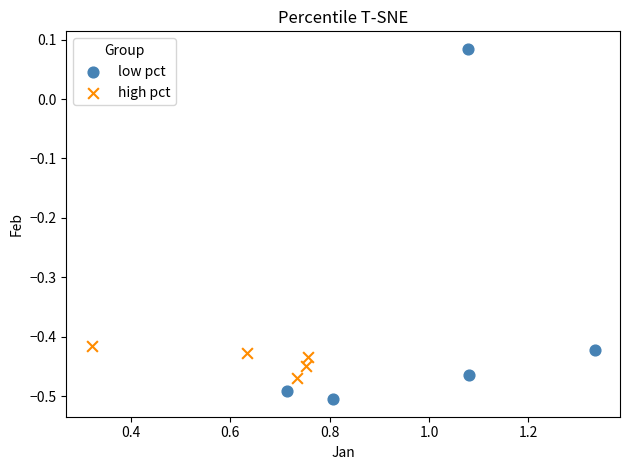

Which series reaches the minimum Y coordinate?

low pct